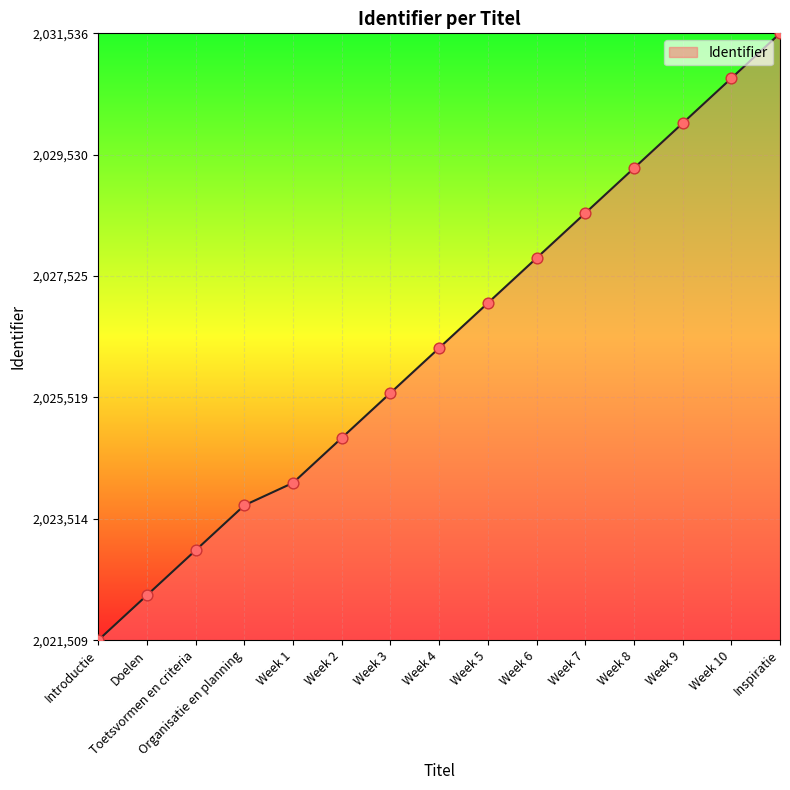

Which has a higher value, Week 2 or Inspiratie?

Inspiratie